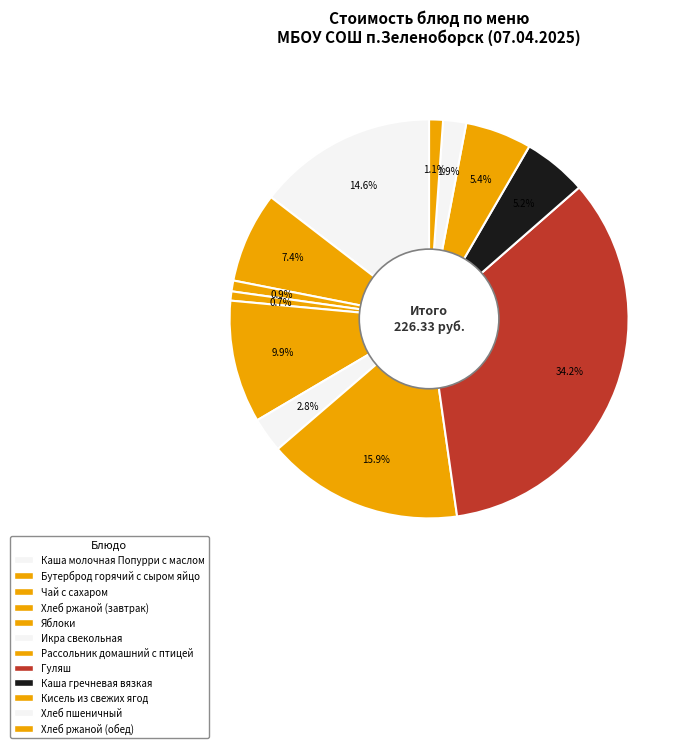

What is the total percentage of Яблоки and Чай с сахаром?

10.8%